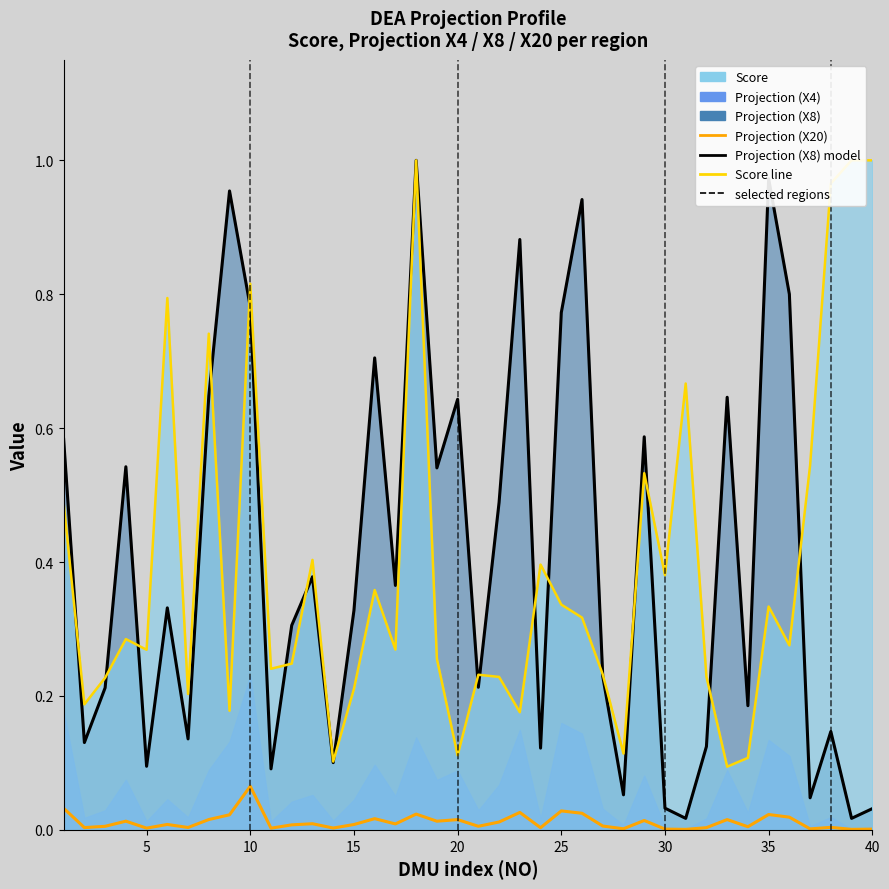

How many data points does each series have?

40